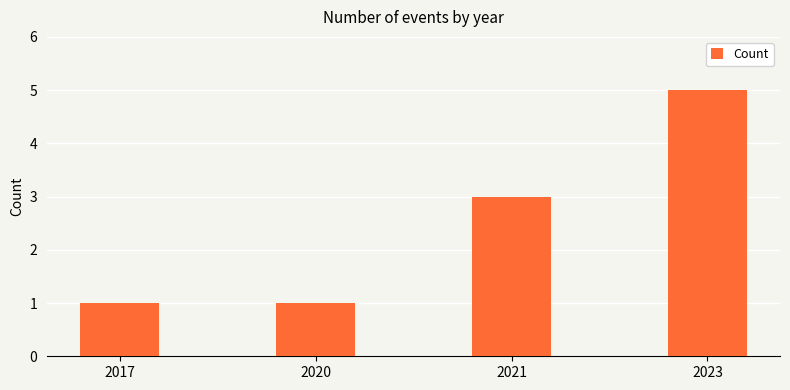

What is the change in value from 2017 to 2021?

+2